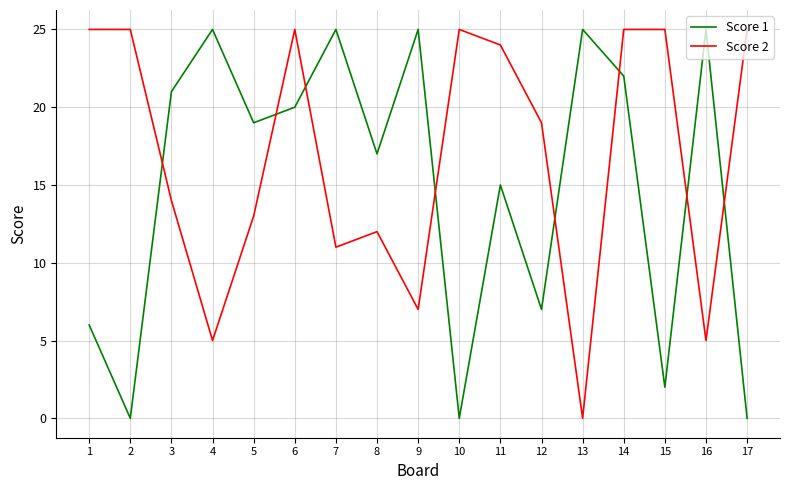

Is it true that Score 1 equals 17 at 8?

True